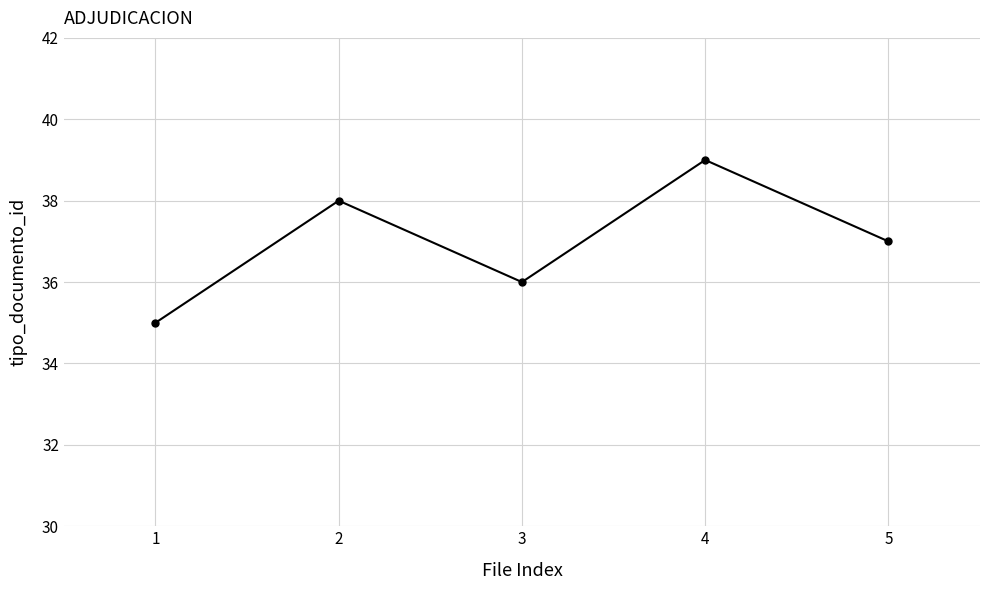

List the labels in order of value, smallest first.

1, 3, 5, 2, 4